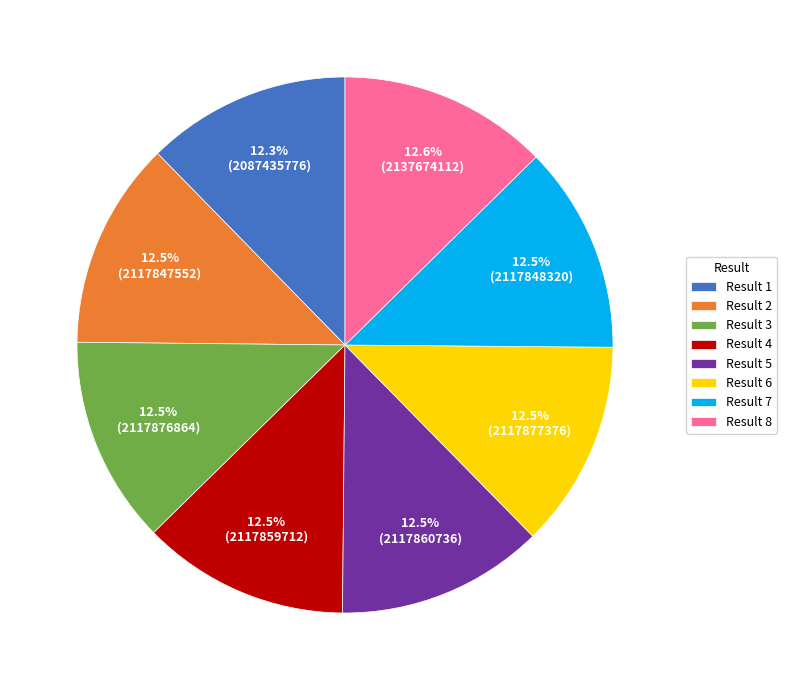

Does Result 6 account for over 50% of the chart?

No